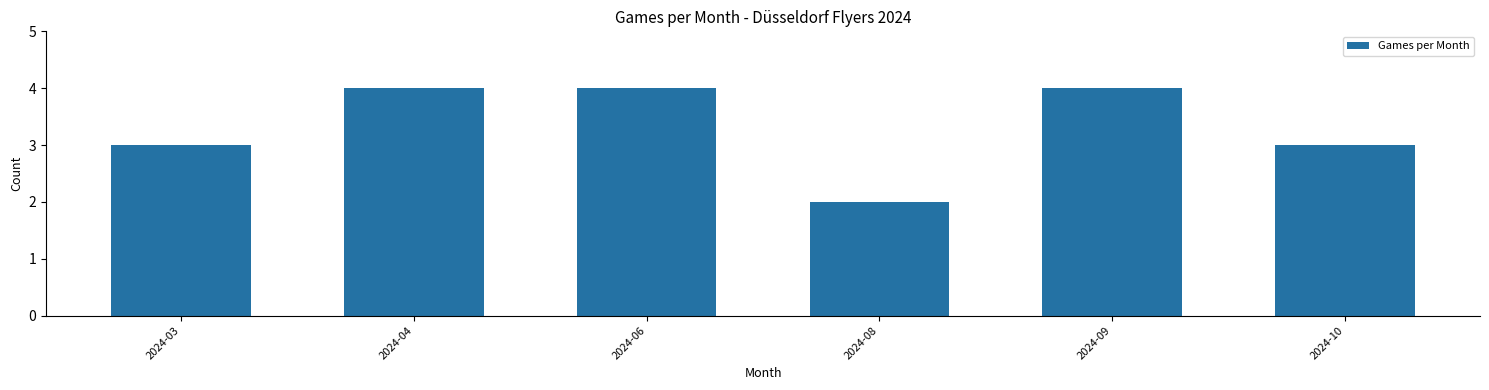

Is it true that the value at 2024-06 is 4?

True